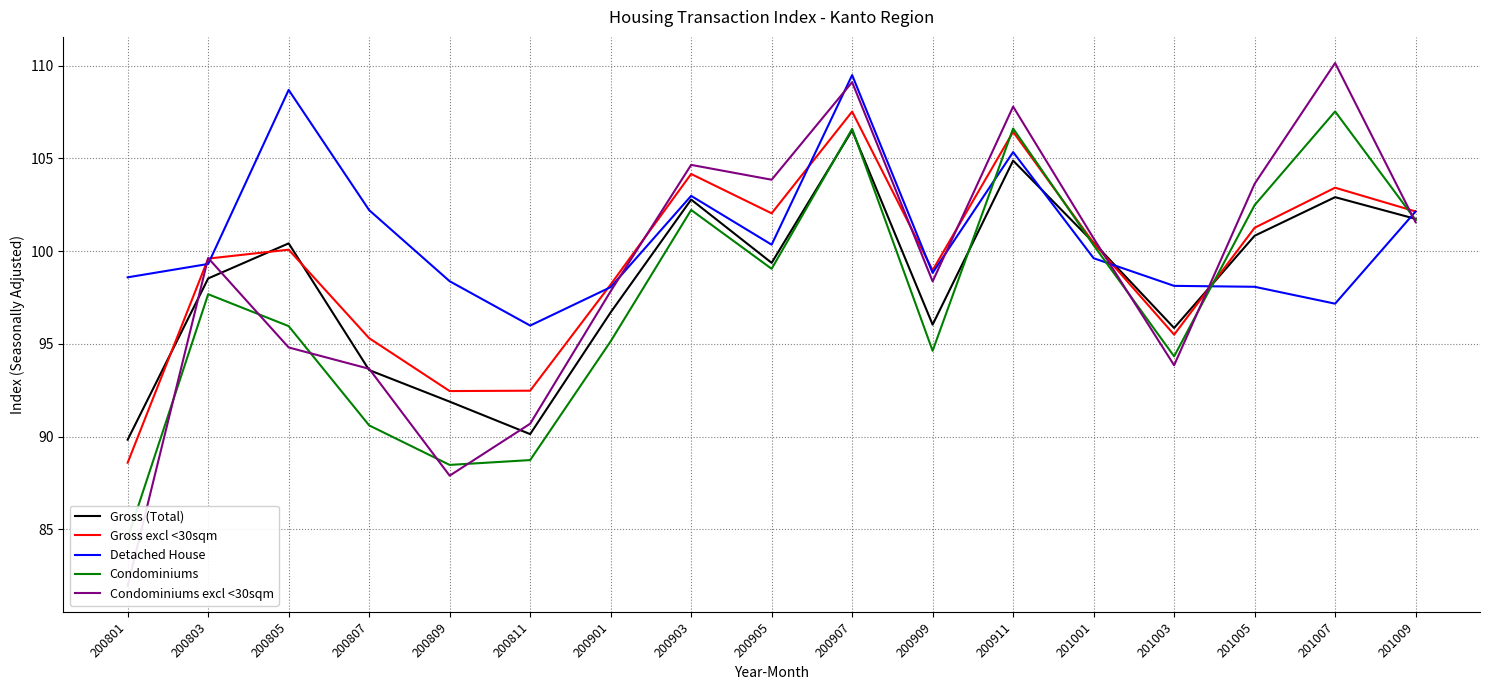

How many data points in Gross (Total) are above 99?

9